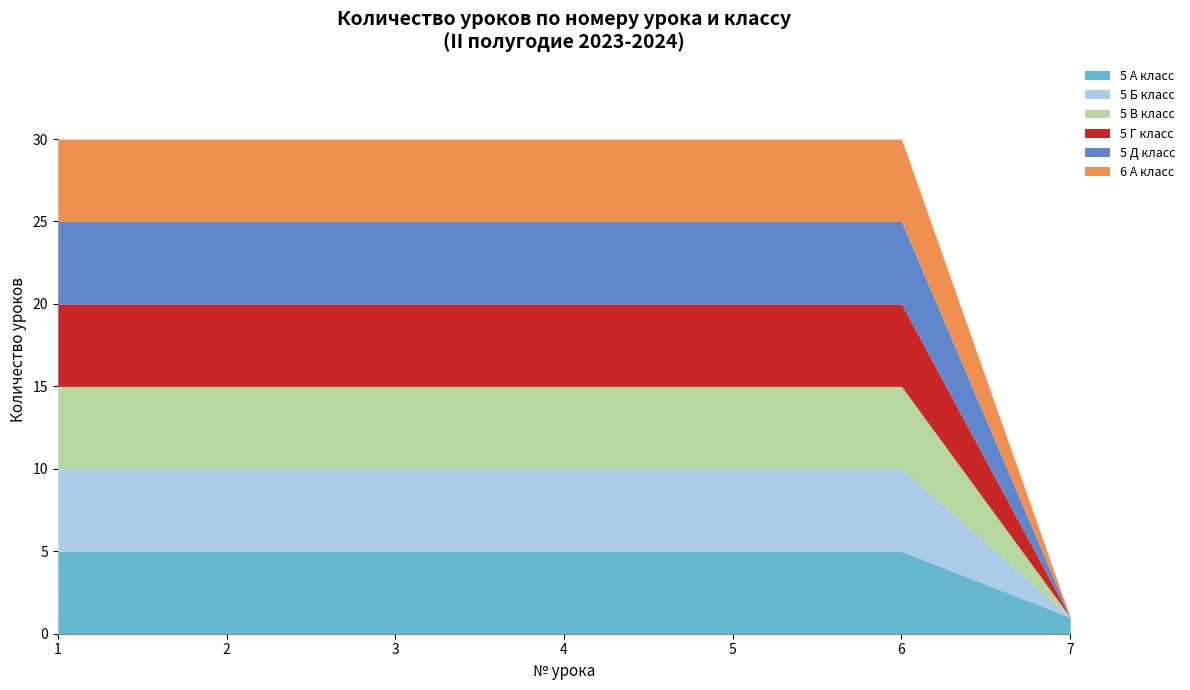

Which series has the largest total across all categories?

5 А класс